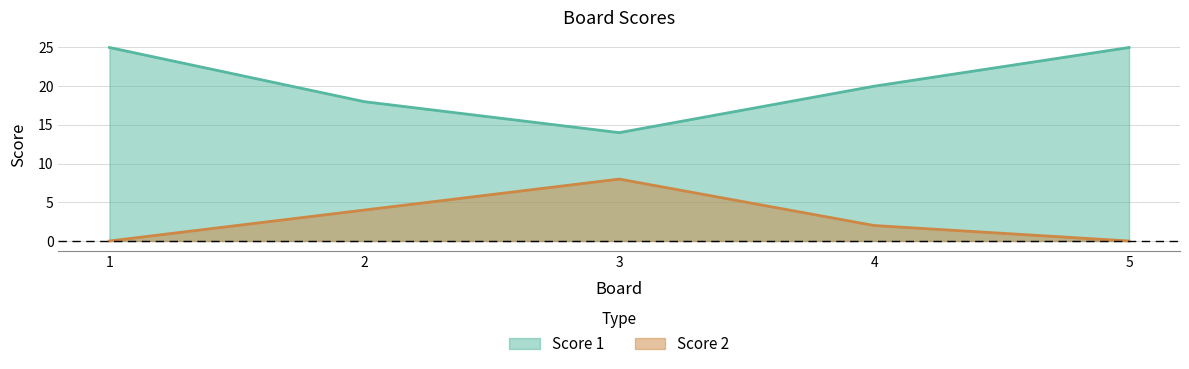

How many values in the Score 2 series exceed 2?

2